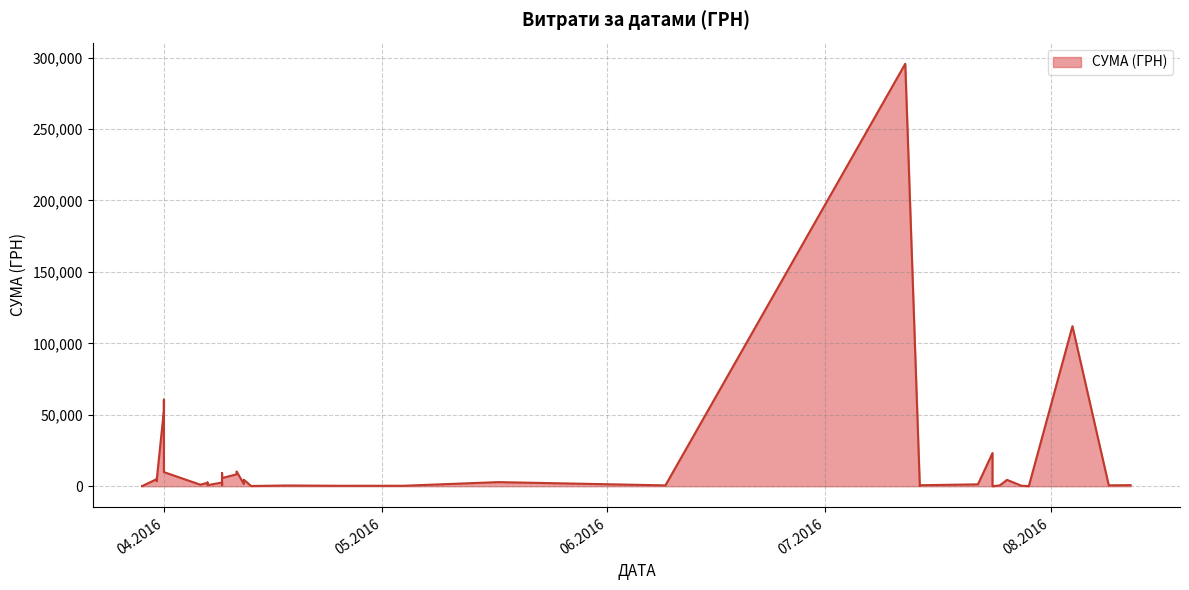

What is the label of the 16th point from the left?

04.05.2016